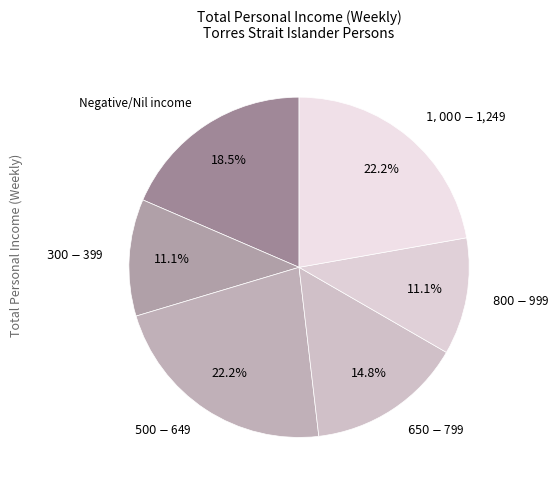

Is there any slice that represents more than half of the pie?

No